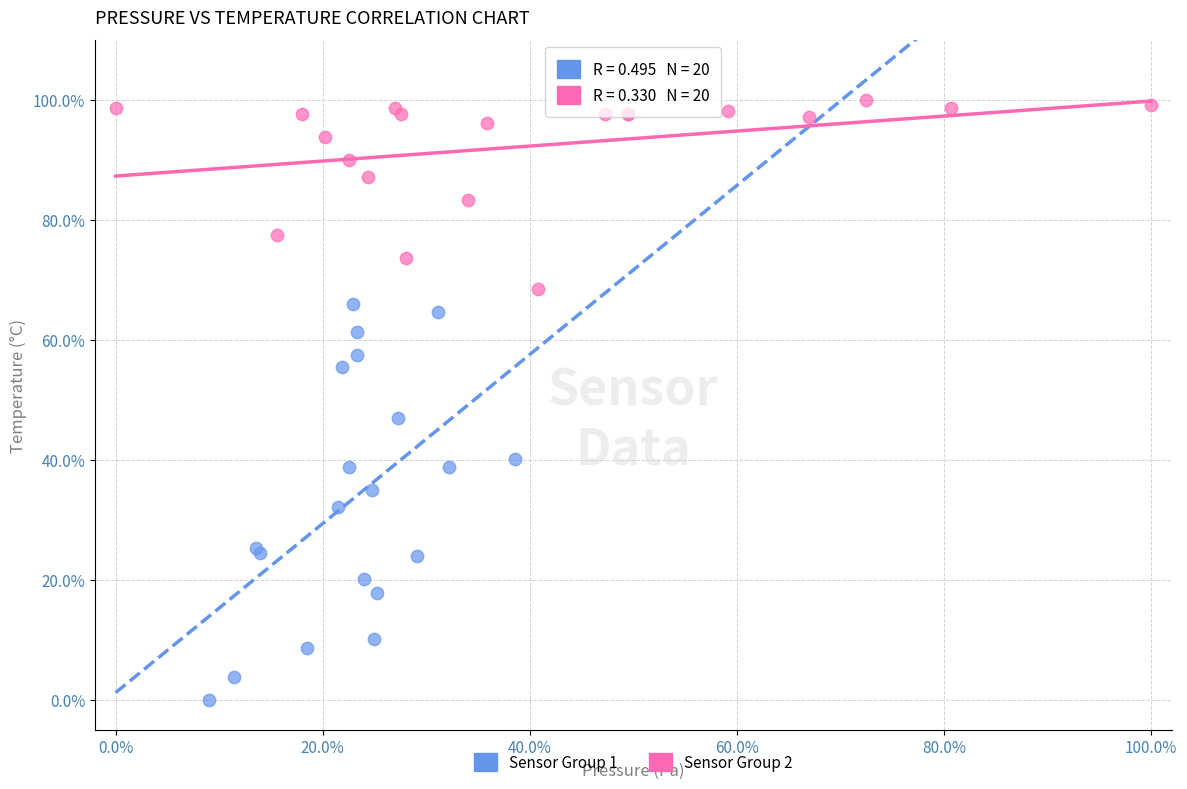

What are all the series names shown in the legend?

Sensor Group 1, Sensor Group 2